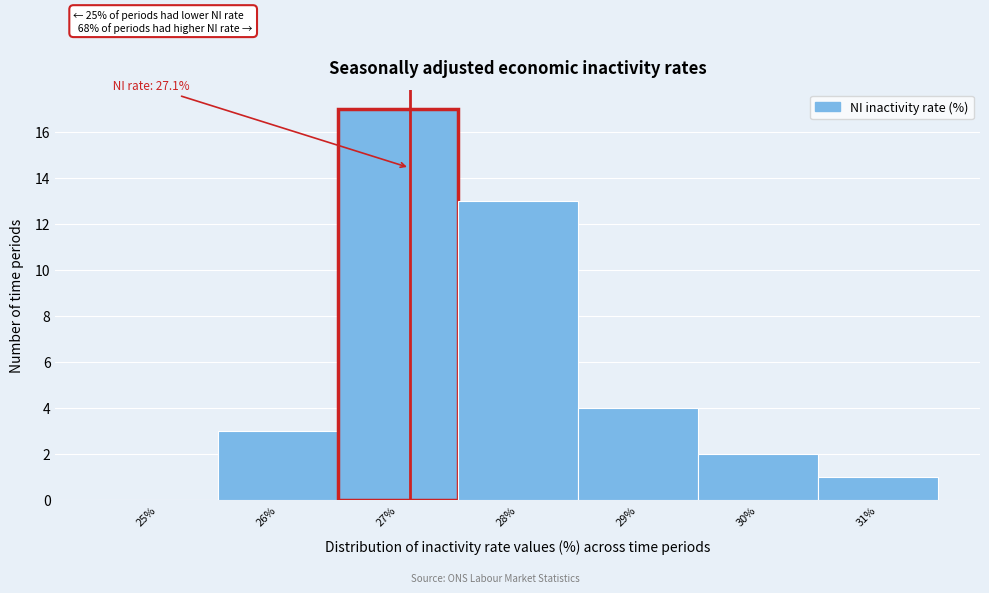

Which range on the x-axis has the tallest bar?

26.5 to 27.5